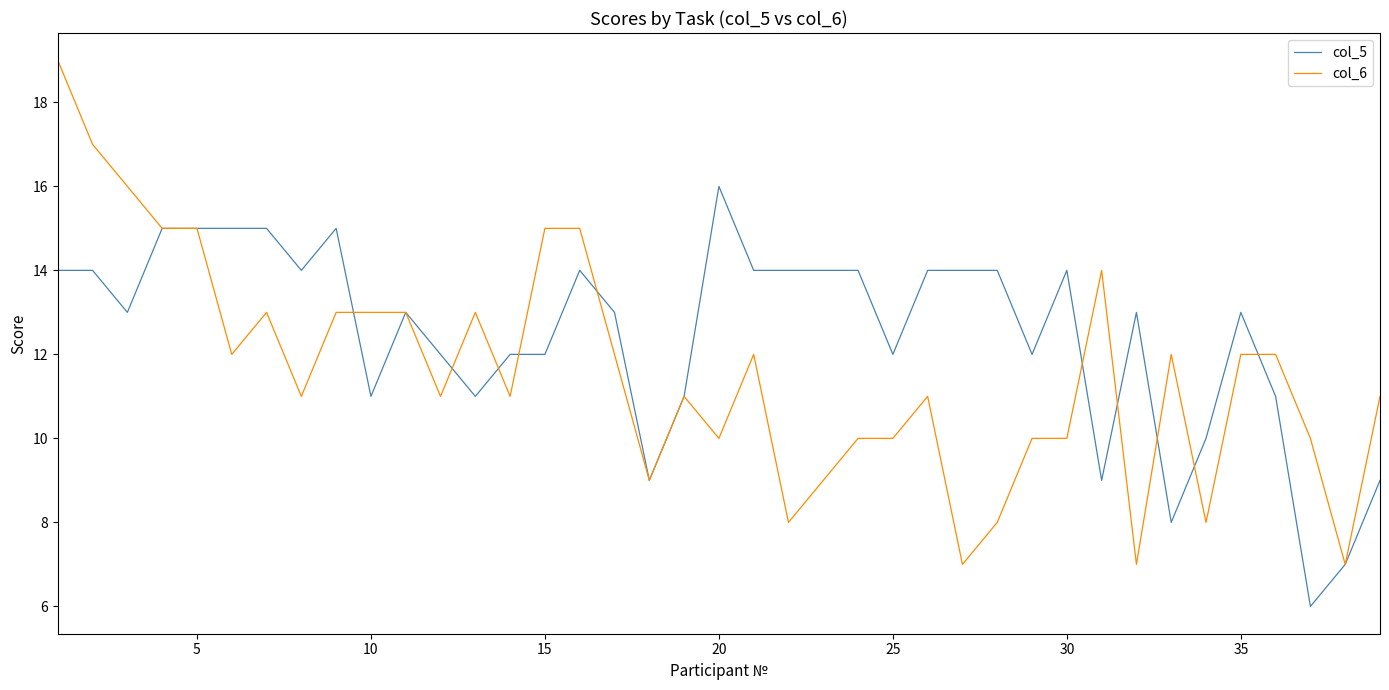

Reading left to right, extract all data points from this chart.

col_5: 14	14	13	15	15	15	15	14	15	11	13	12	11	12	12	14	13	9	11	16	14	14	14	14	12	14	14	14	12	14	9	13	8	10	13	11	6	7	9
col_6: 19	17	16	15	15	12	13	11	13	13	13	11	13	11	15	15	12	9	11	10	12	8	9	10	10	11	7	8	10	10	14	7	12	8	12	12	10	7	11